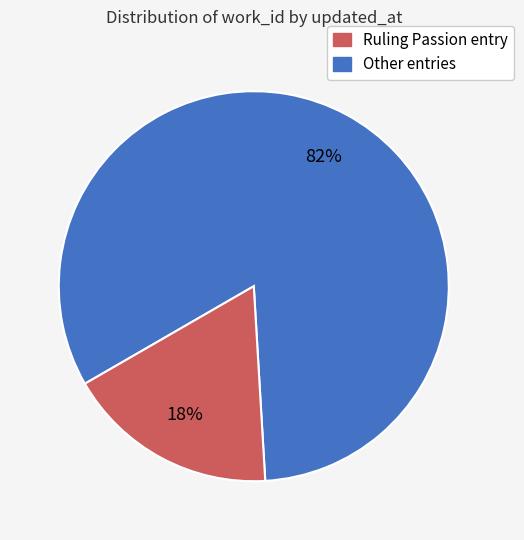

Is there a majority slice in this chart?

Yes